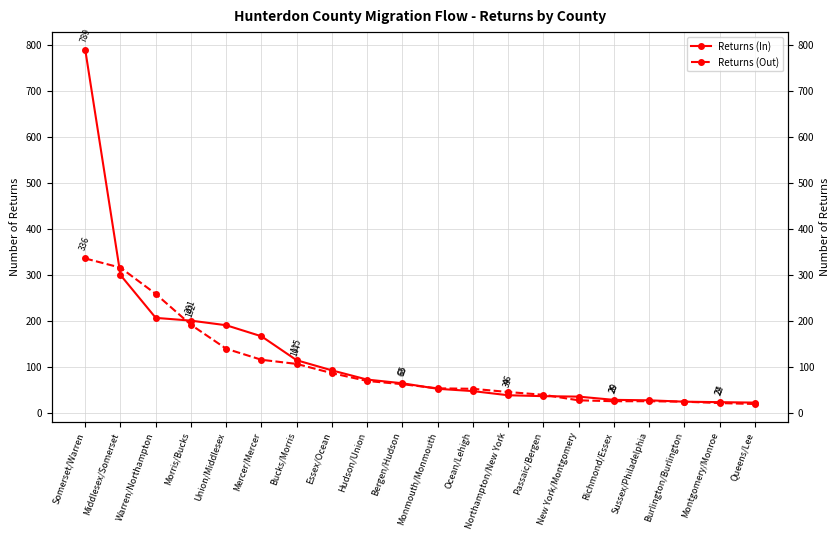

True or false: Returns (Out) has a value of 35 at Sussex/Philadelphia.

False